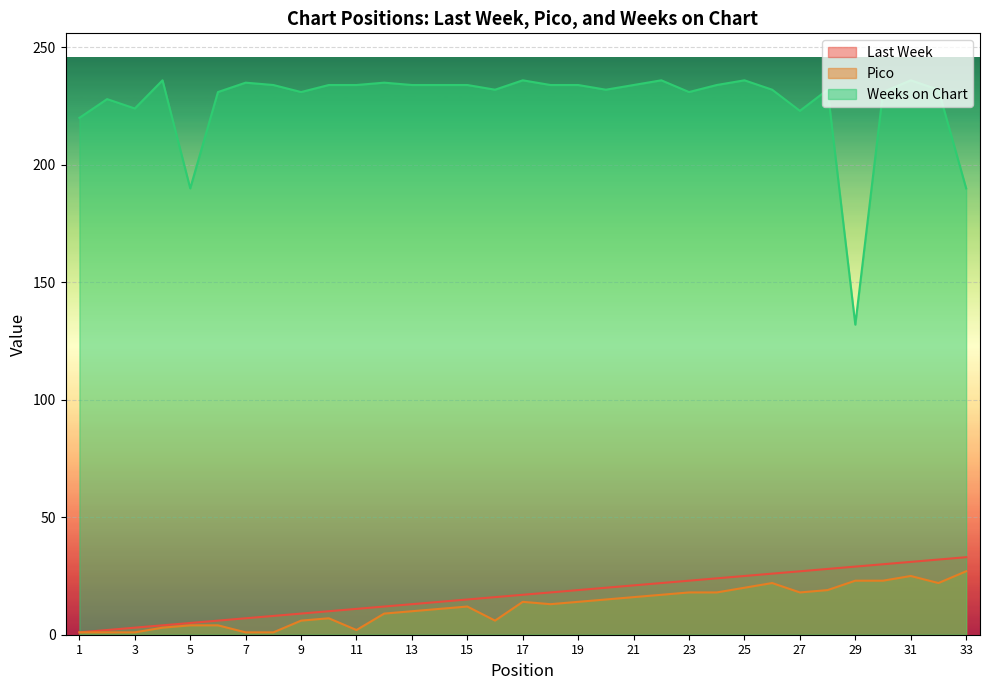

The value of Weeks on Chart at 9 is 231. True or false?

True